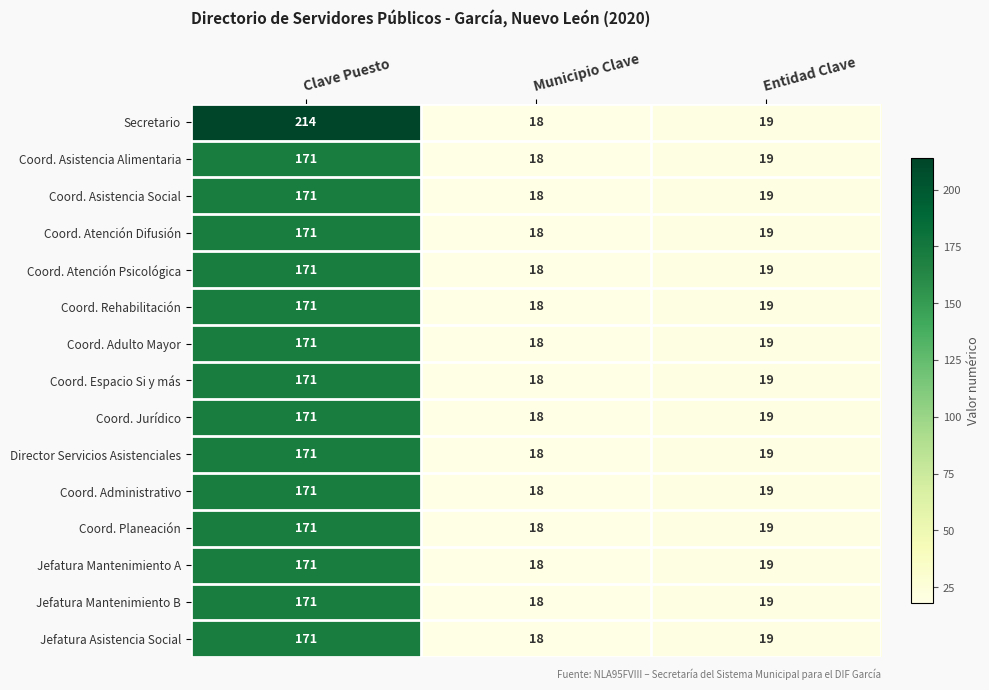

What is the sum of all Coord. Rehabilitación values?

208